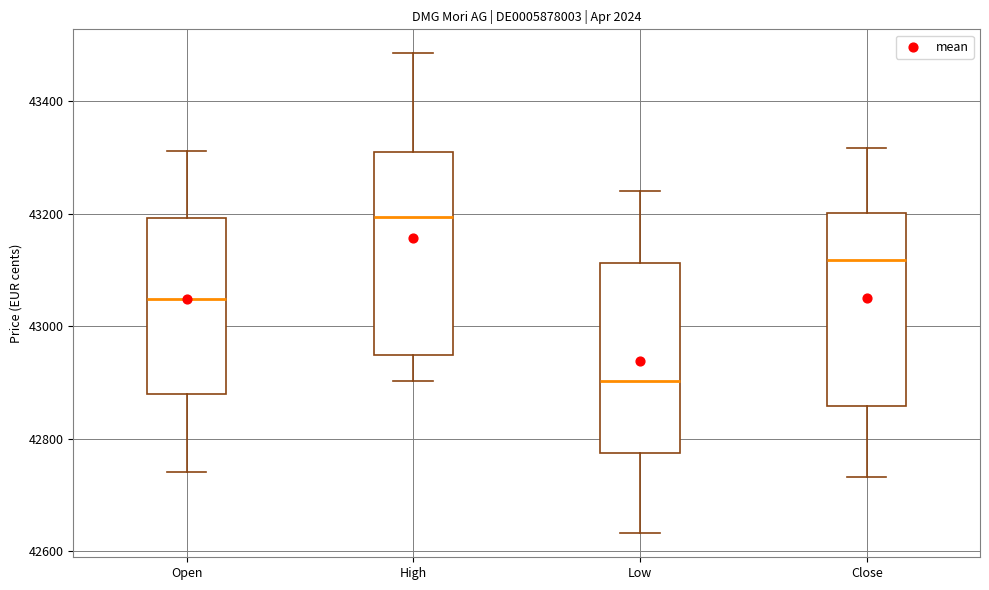

Where does the median line of the box for Close sit on the y-axis? The values are not printed on the chart, so give them approximately, as read against the axis.

43120